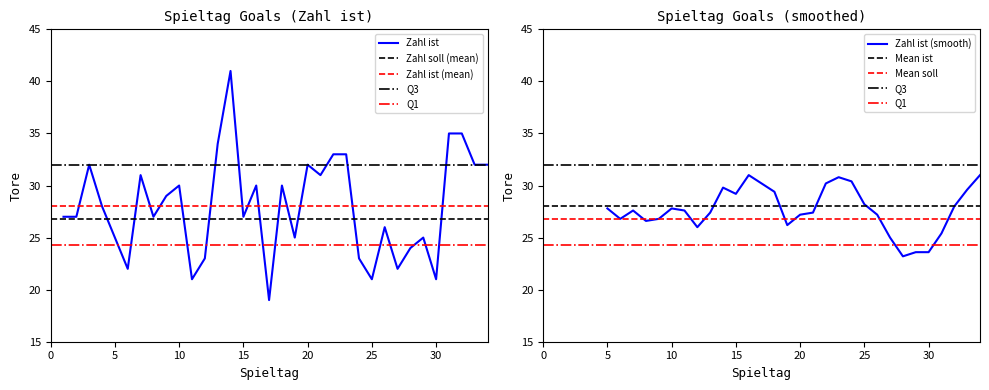

Which category has the lowest value across all series?

17